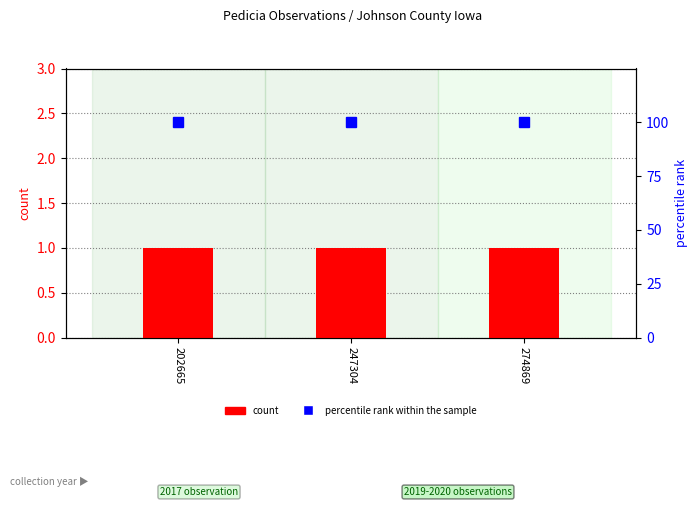

What is the value of the count bar at the 1st from the left?

1